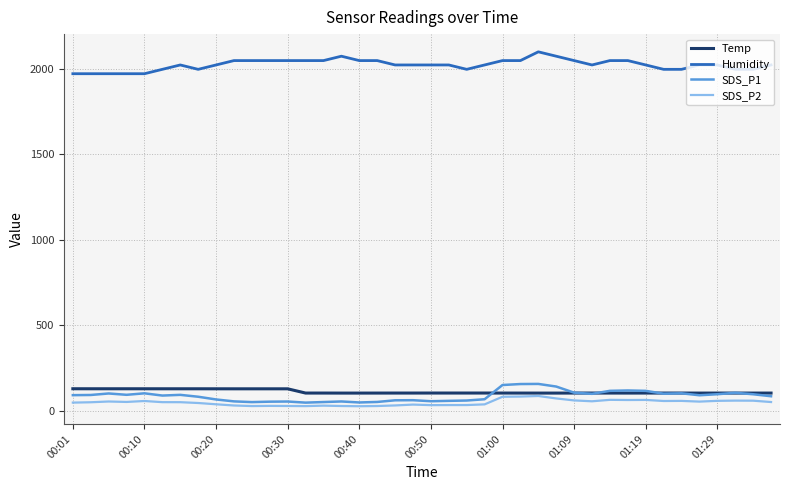

True or false: Humidity and SDS_P2 intersect in this chart.

False